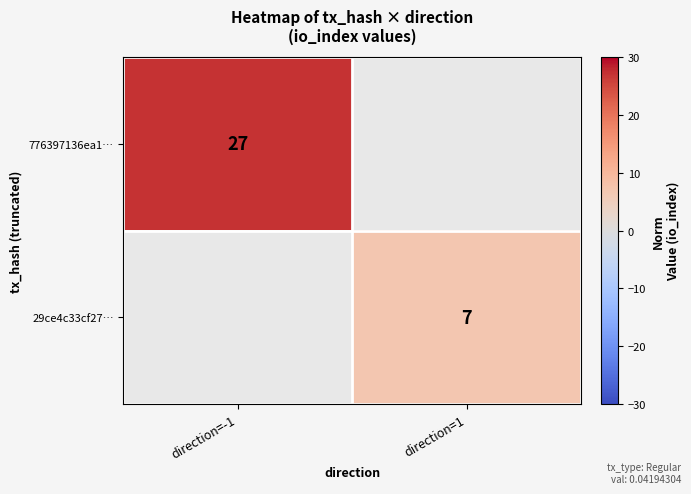

What is the greatest value displayed?

27.0